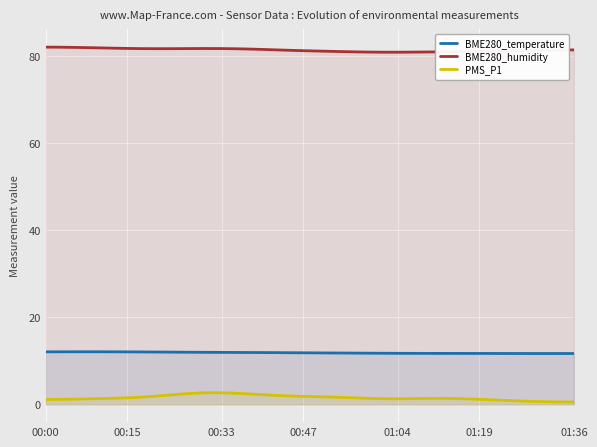

Is the value of BME280_humidity at 00:33 greater than the value of PMS_P1 at 01:36?

Yes